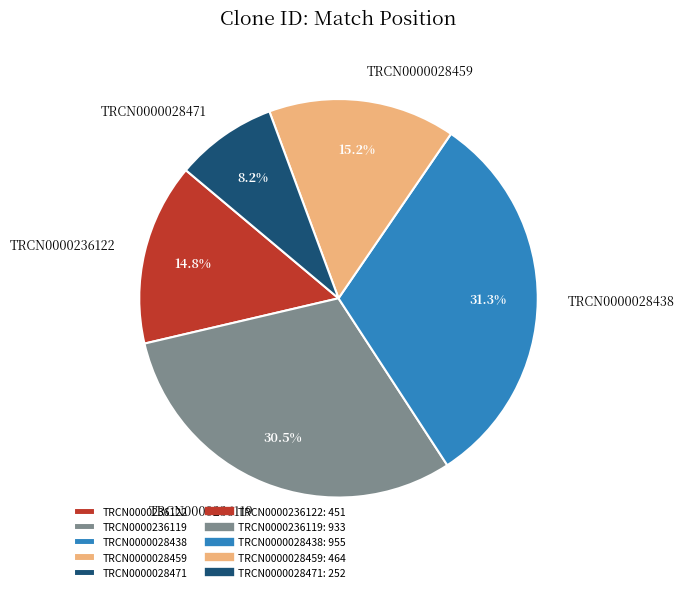

To the nearest percent, what is the combined percentage of TRCN0000236122 and TRCN0000028438?

46%